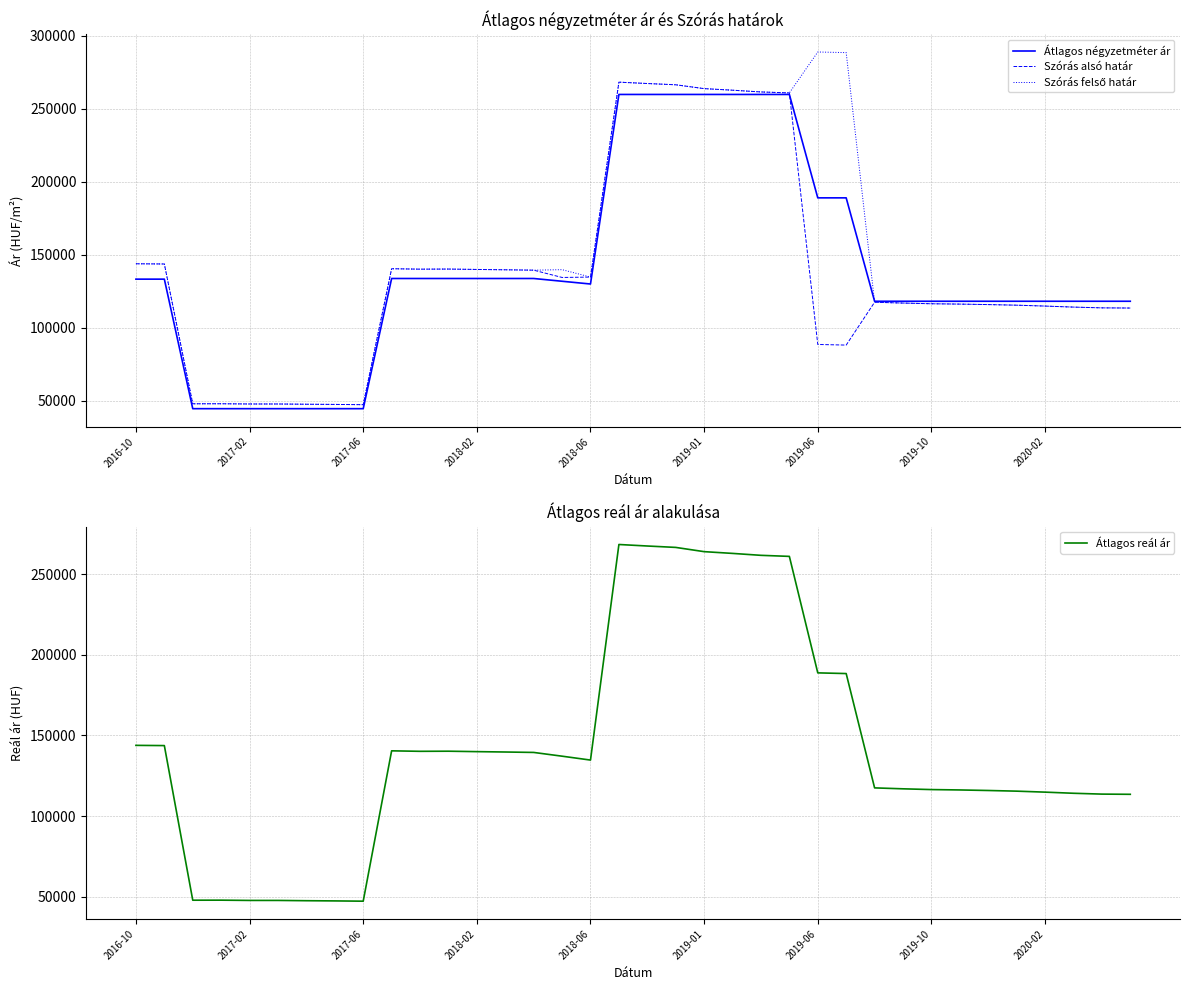

What are all the series names shown in the legend?

Átlagos négyzetméter ár, Szórás alsó határ, Szórás felső határ, Átlagos reál ár